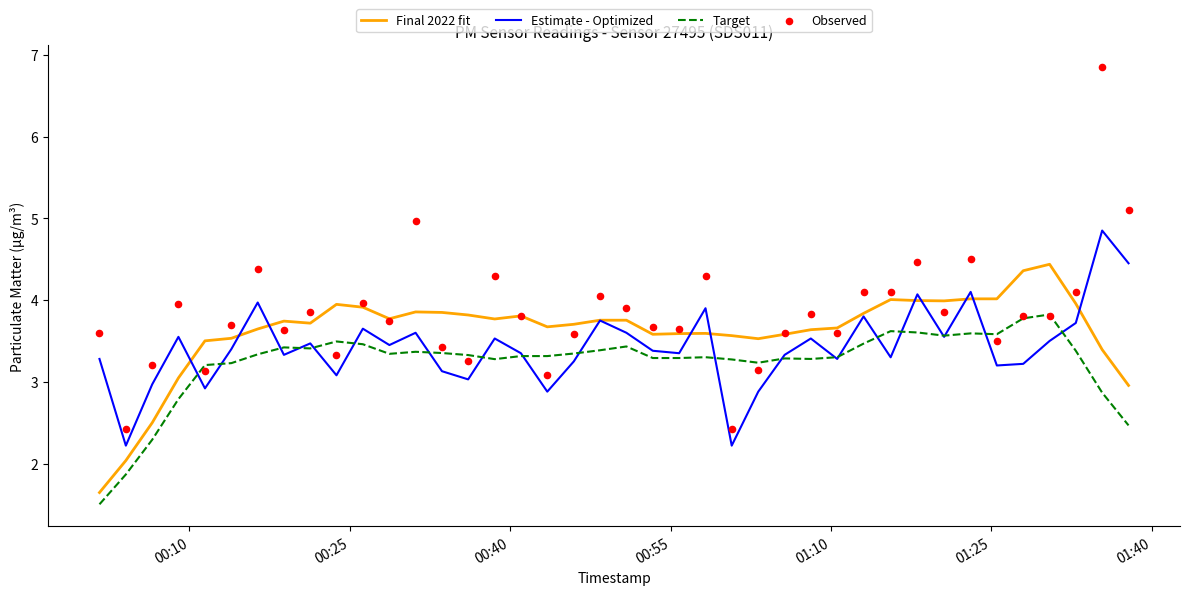

True or false: Target and Final 2022 fit intersect in this chart.

False